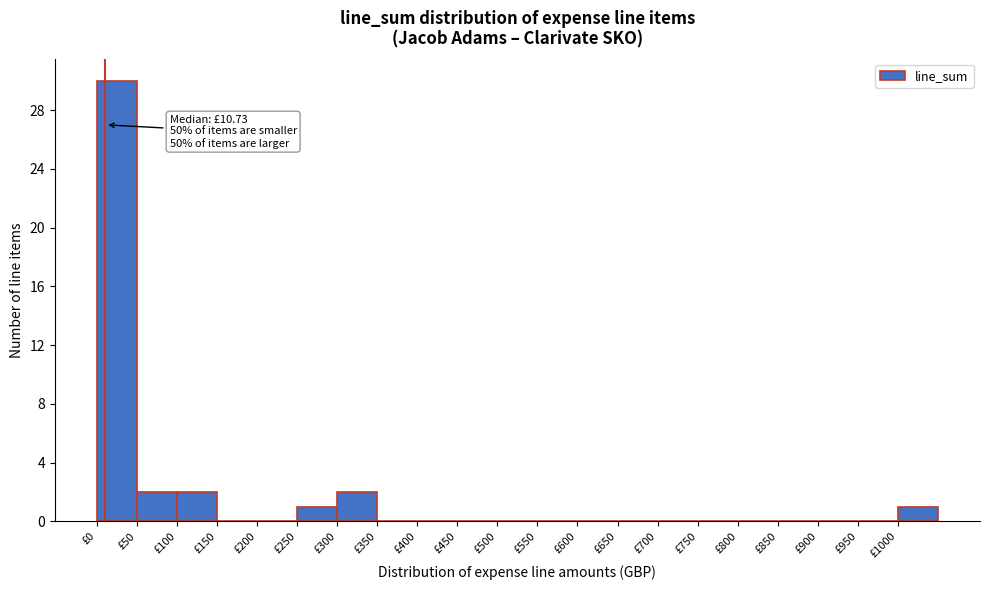

Over which range of the x-axis is the bar tallest?

0 to 50